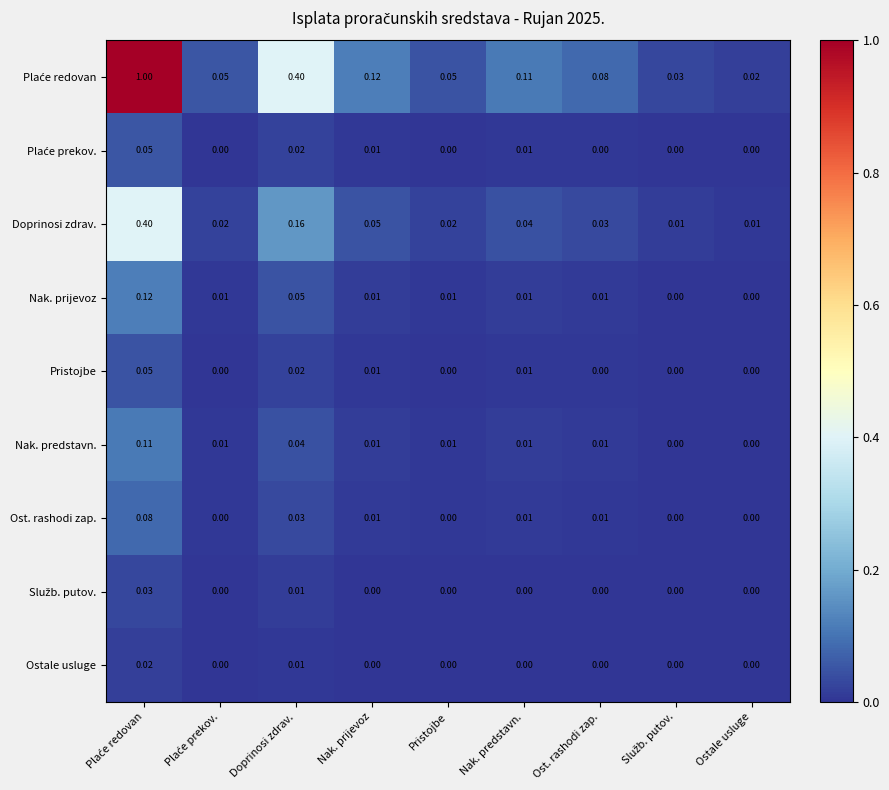

Which series has the widest spread of values?

Plaće redovan